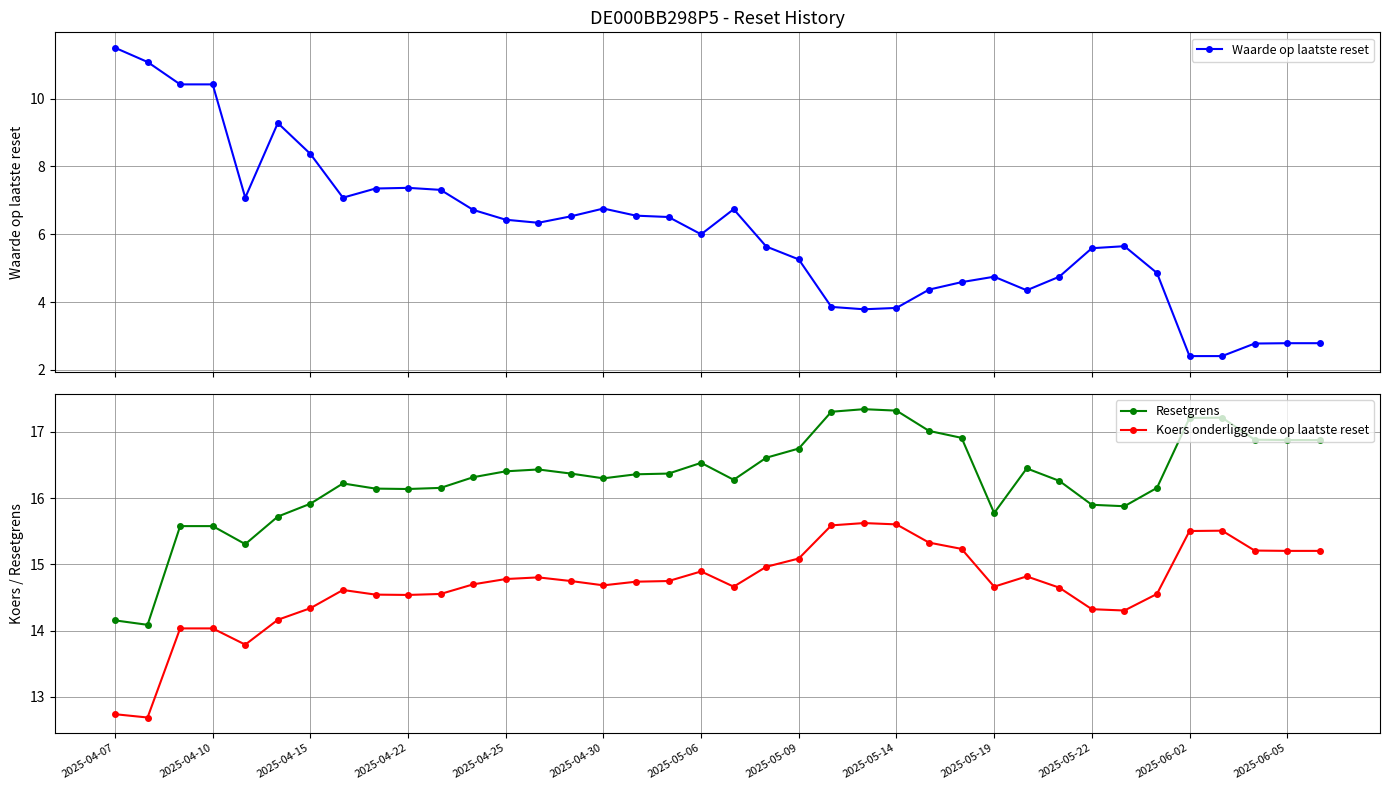

What is the difference between the highest and lowest values at 16?

9.8